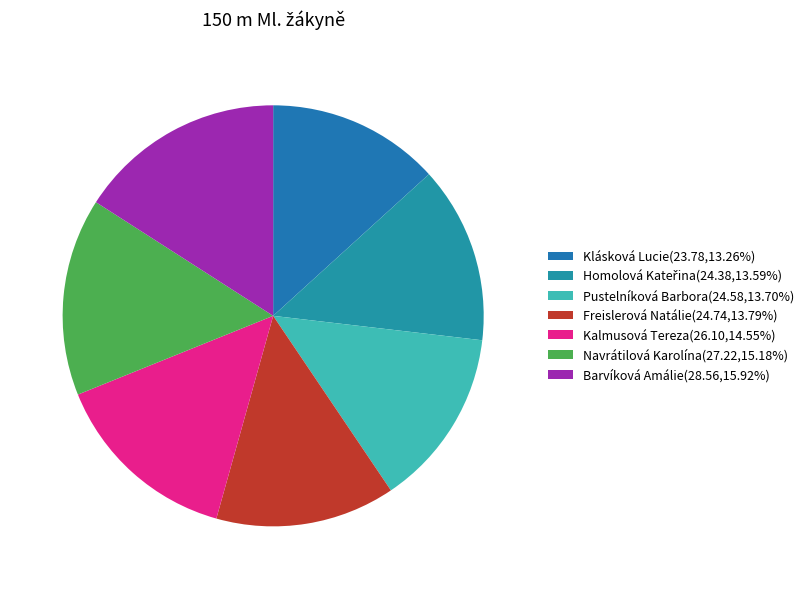

How many segments does this pie chart have?

7